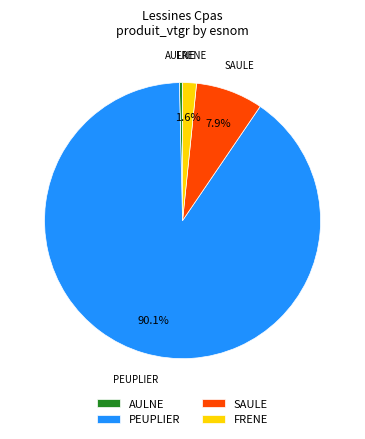

Is it true that AULNE is 9% of the pie?

False